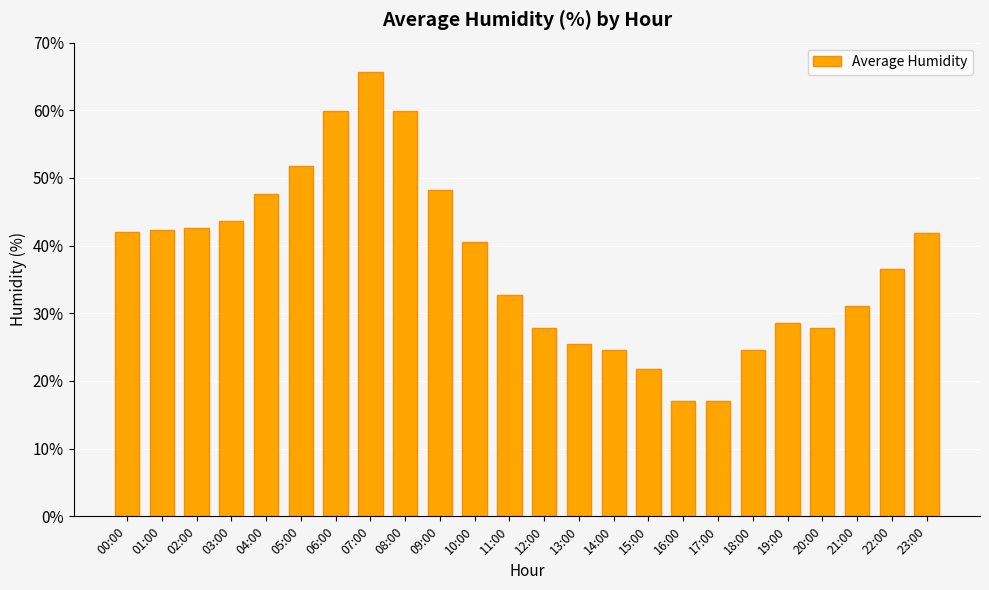

What is the label of the 1st bar from the right?

23:00